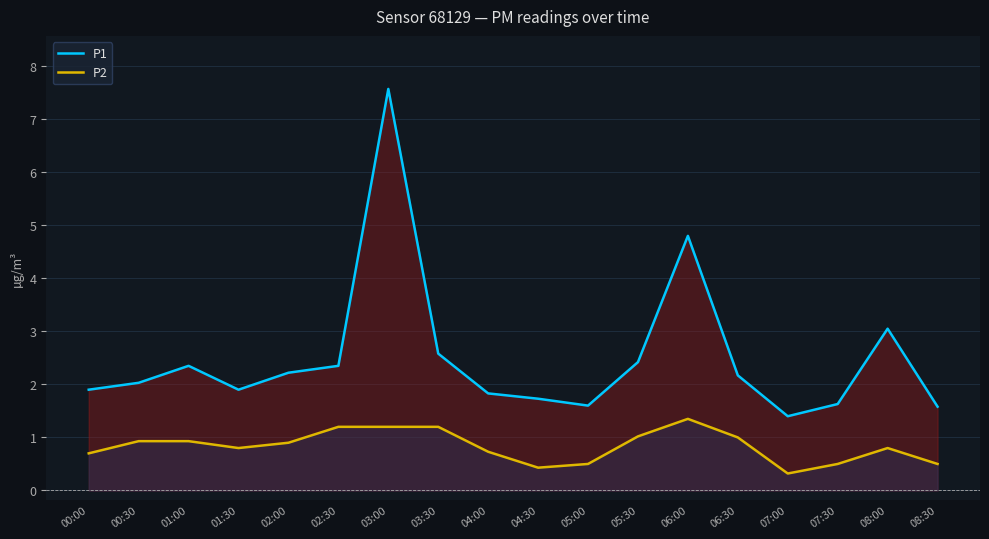

How many values in the P1 series exceed 2?

10